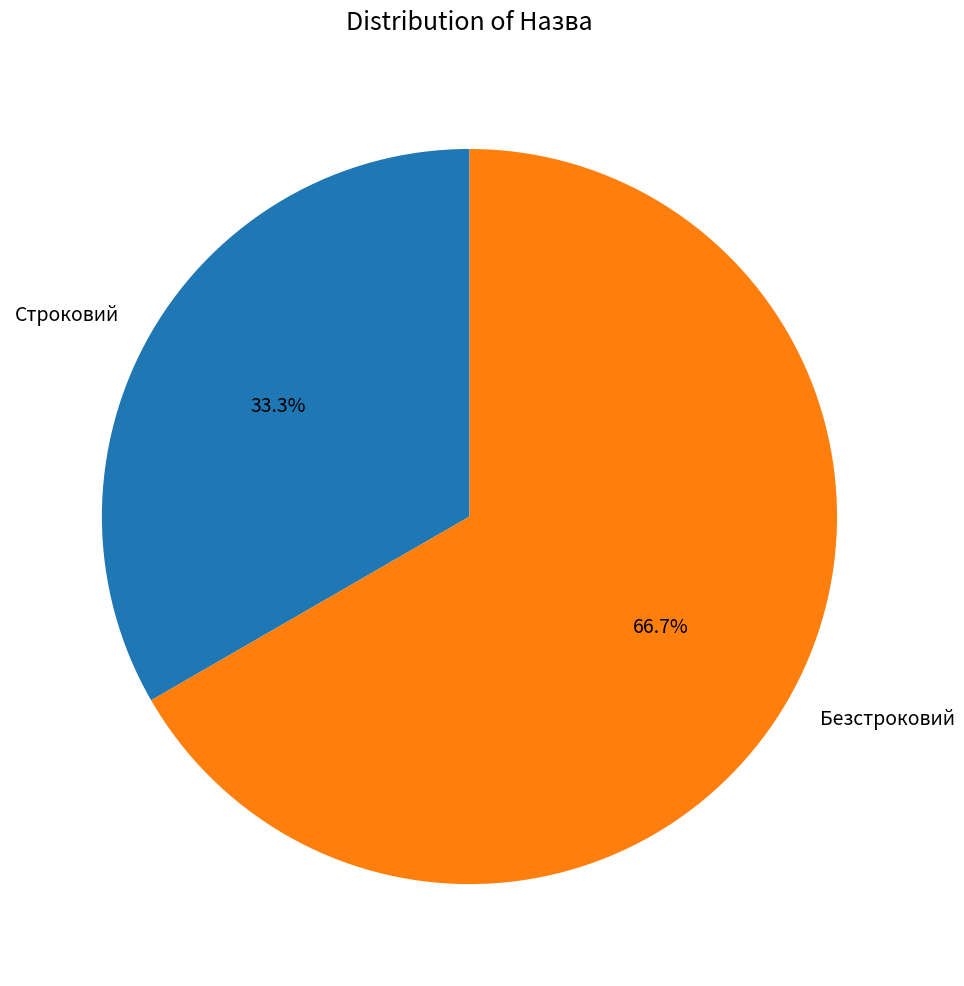

To the nearest percent, what is the difference between the largest and smallest slice percentages?

33%